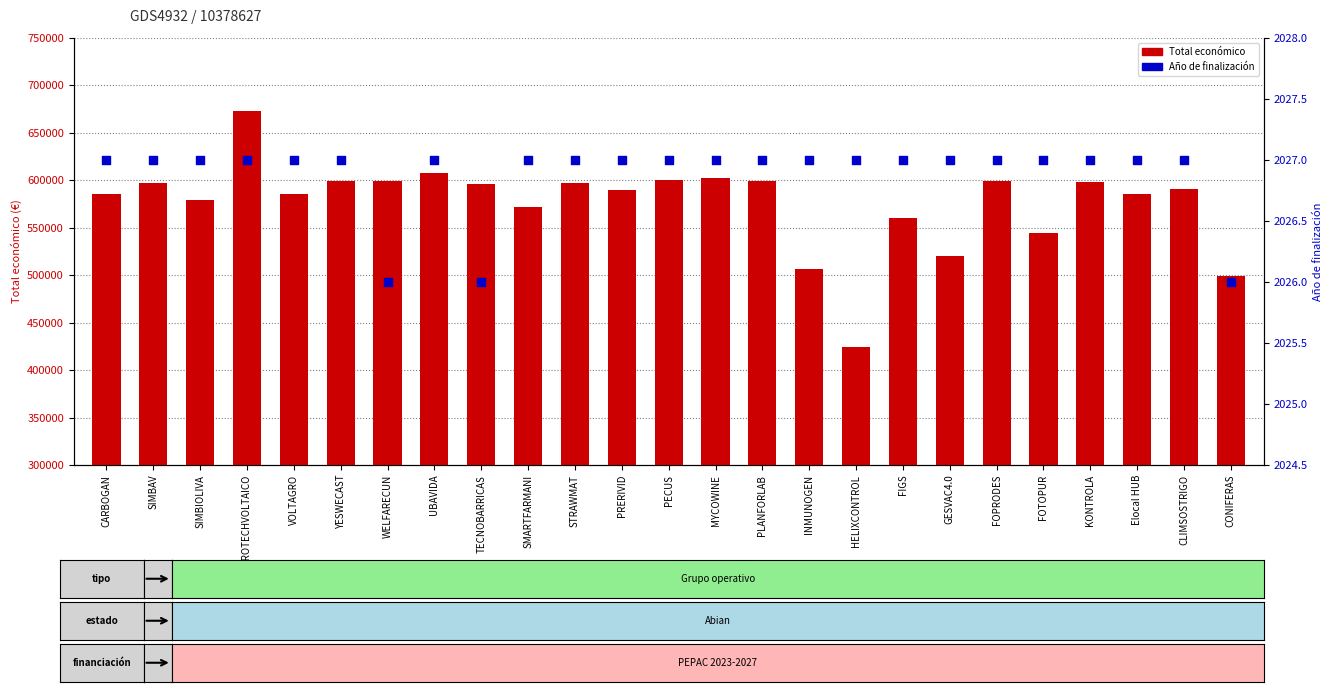

Which series has the largest Y range (max minus min)?

Total económico